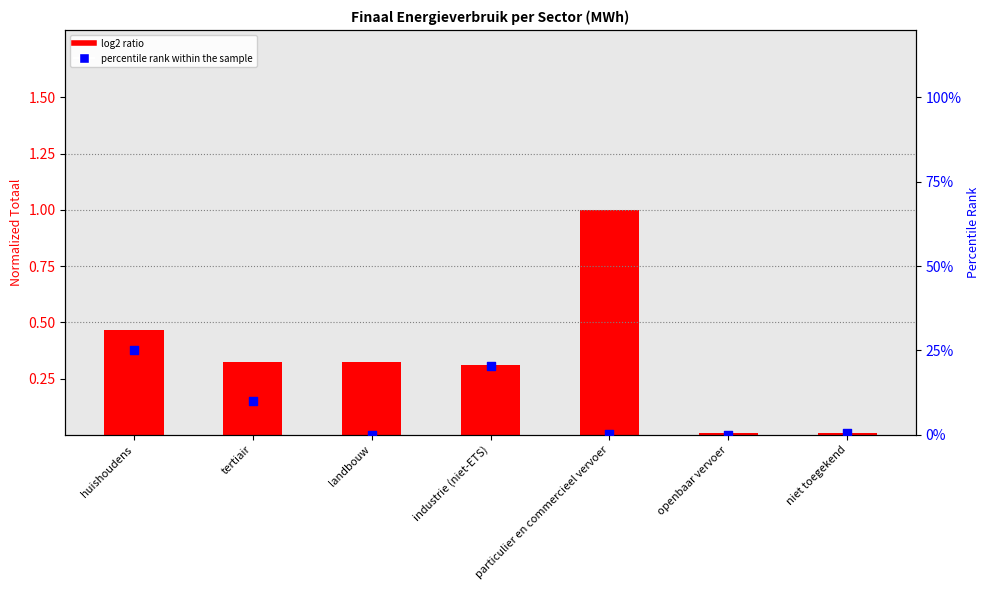

Which series has the largest total across all categories?

percentile rank within the sample